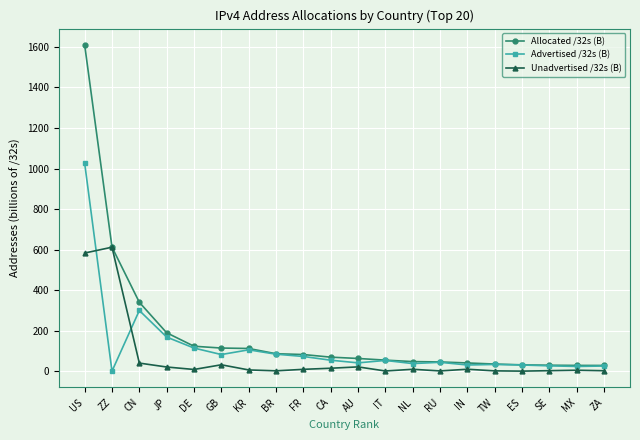

Which series has the largest range (max minus min)?

Allocated /32s (B)